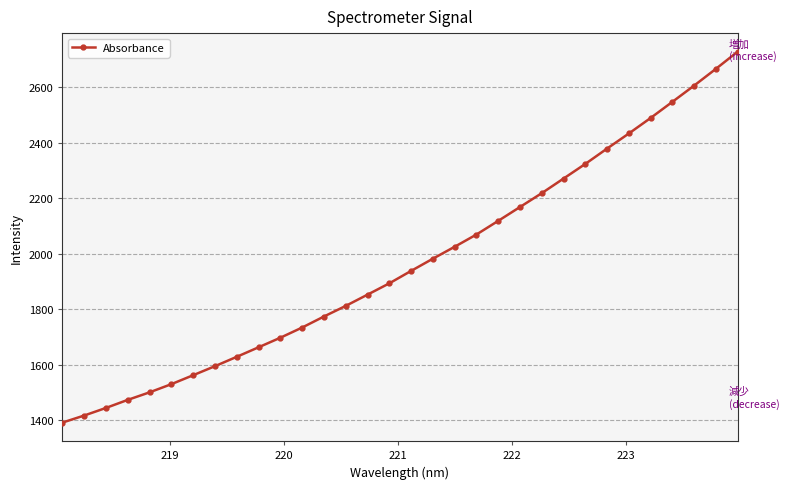

What is the difference between the maximum and minimum values?

1335.7